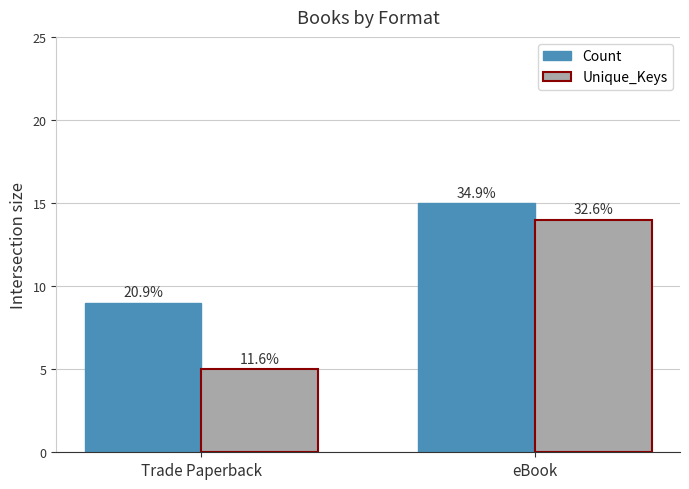

What are all the series names shown in the legend?

Count, Unique_Keys